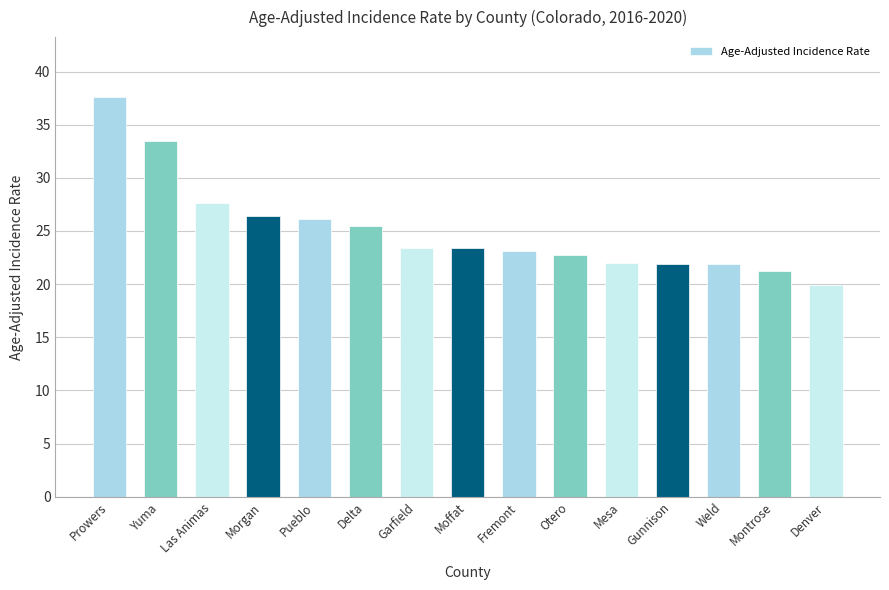

What is the value of the 2nd bar from the left?

33.5